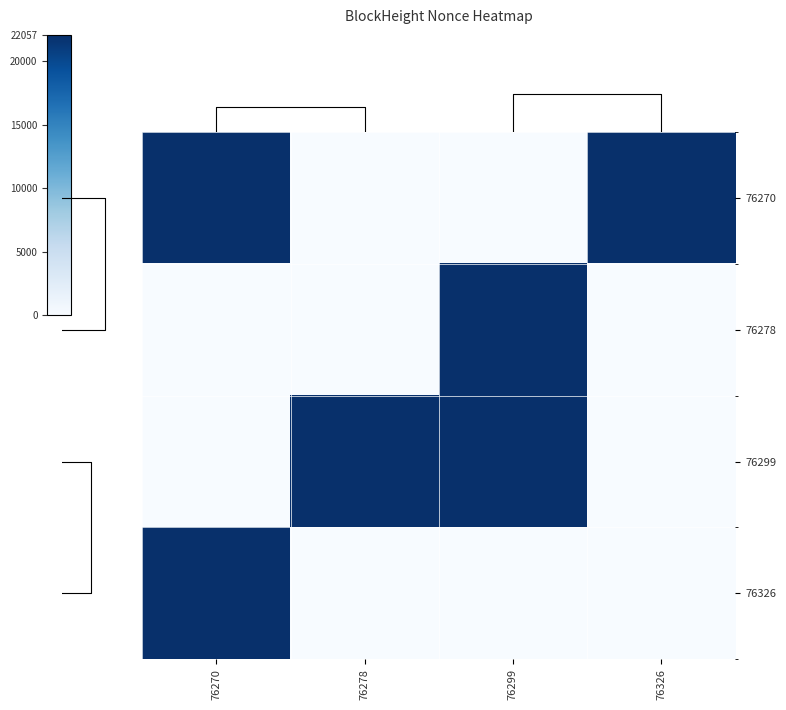

The value of 76270 at 76299 is 0. True or false?

True